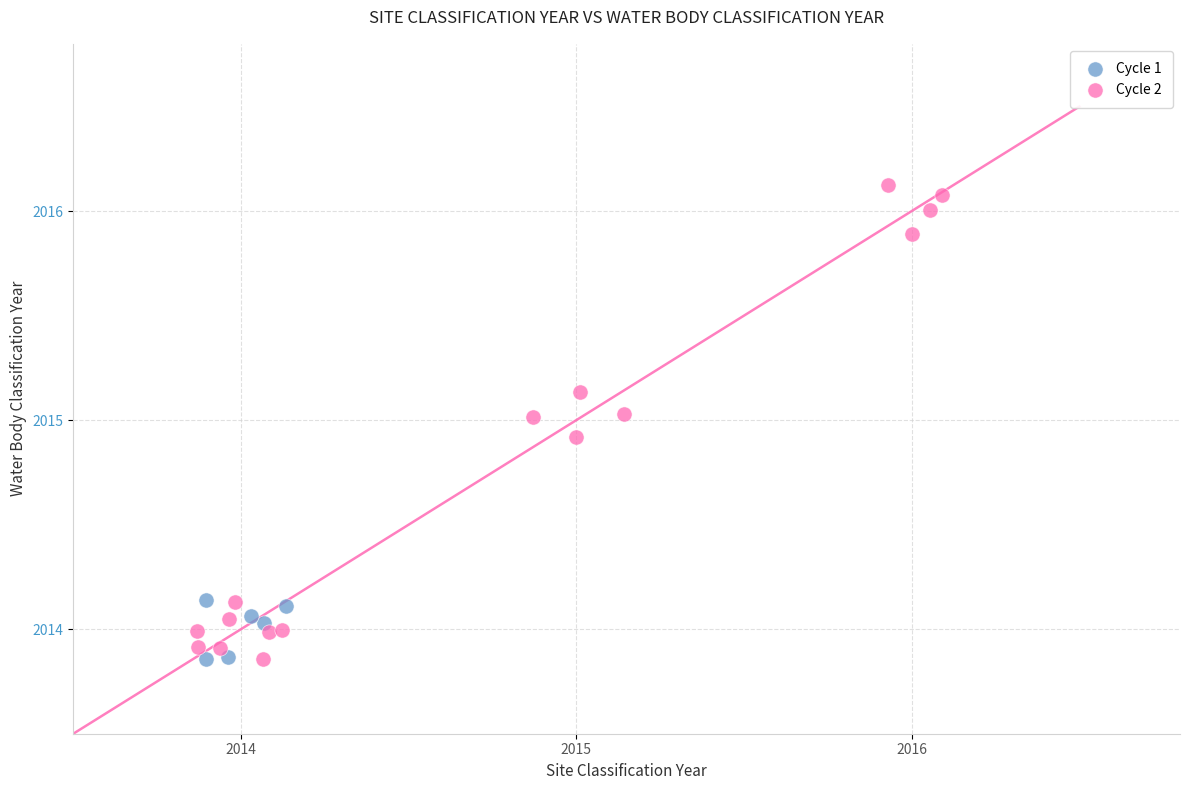

Which series has the largest Y range (max minus min)?

Cycle 2